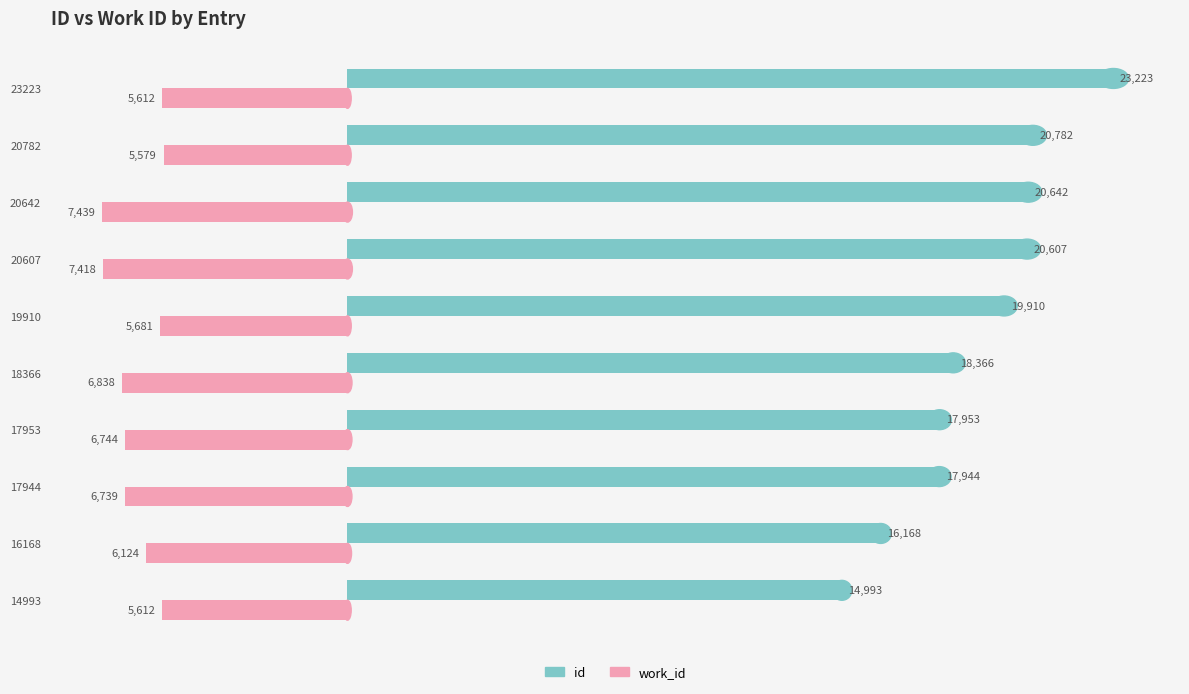

What value does the id series have at 20642, to the nearest 50?

20650